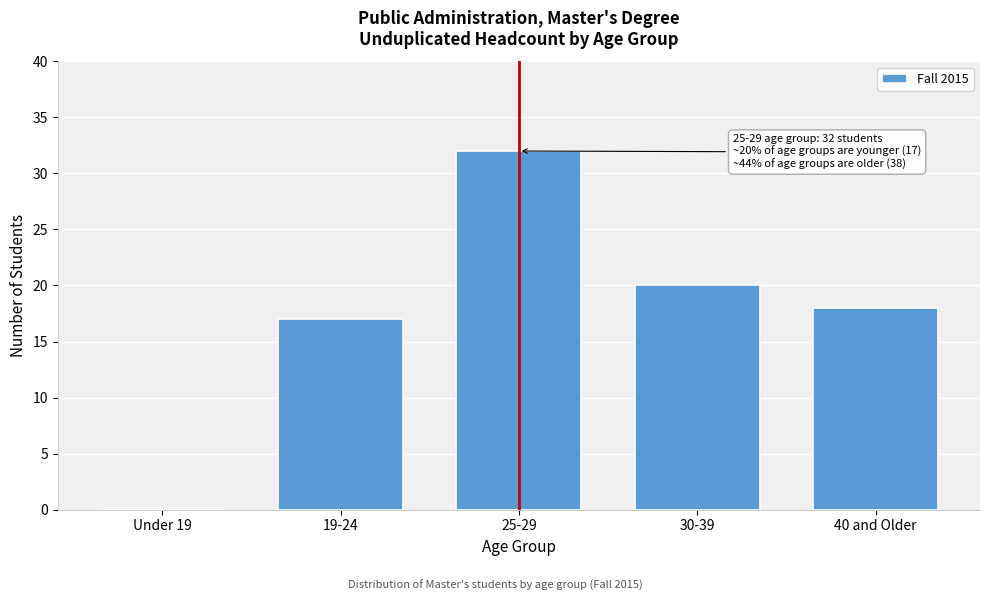

Reading left to right, transcribe all the data shown in this chart.

Under 19=0	19-24=17	25-29=32	30-39=20	40 and Older=18